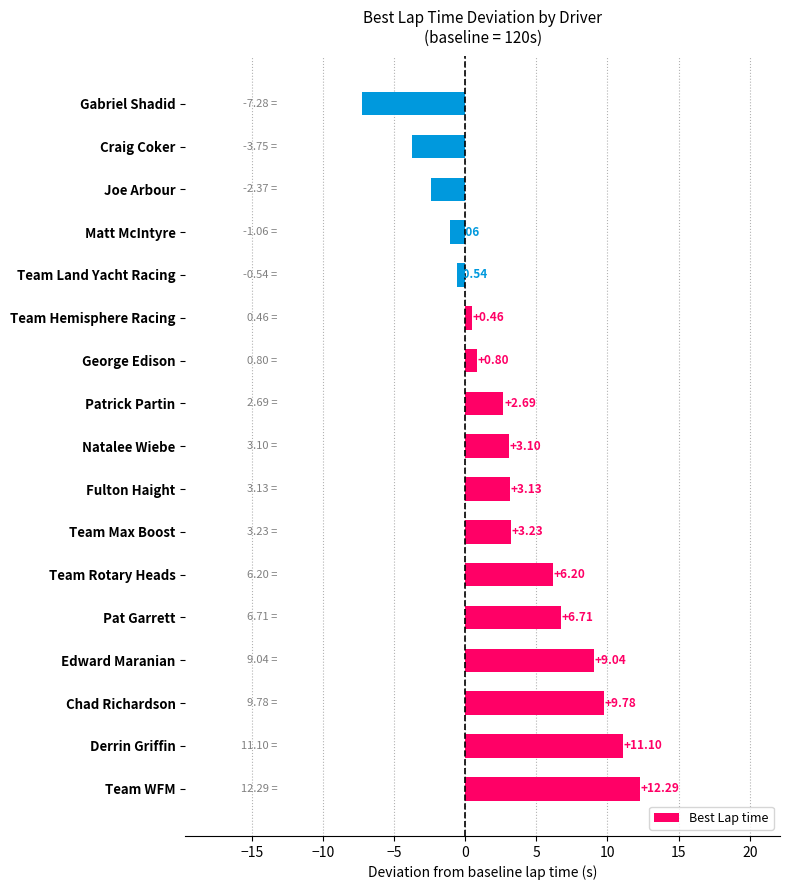

Which has a higher value, Chad Richardson or Gabriel Shadid?

Chad Richardson